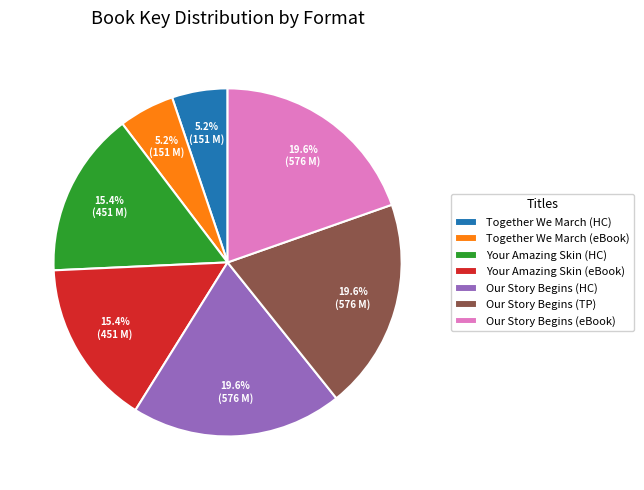

What is the ratio of the value at Your Amazing Skin (HC) to the value at Our Story Begins (HC)?

0.8